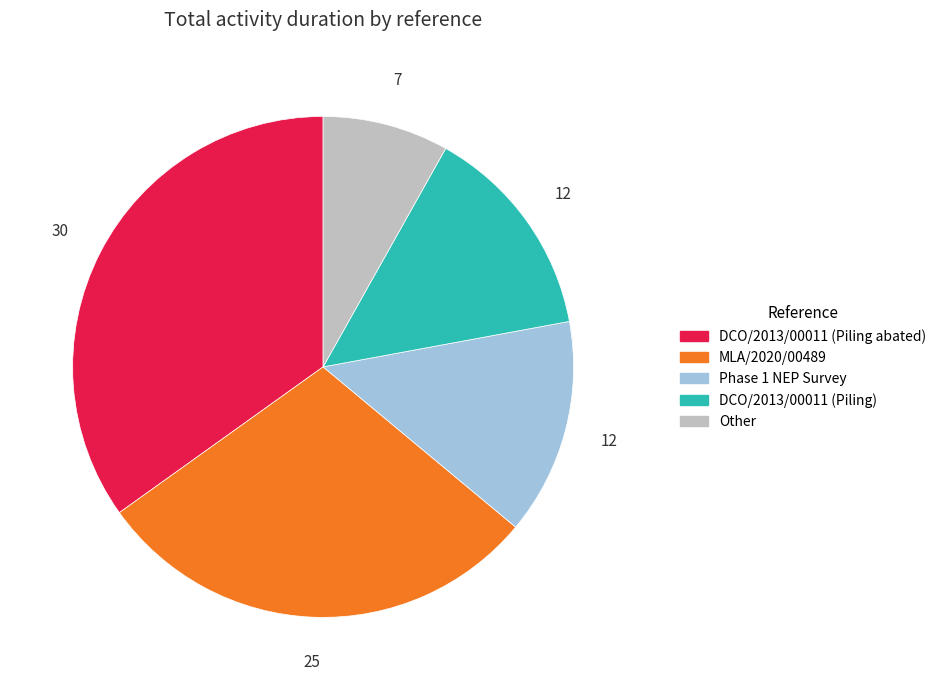

Which slice is the smallest?

Other